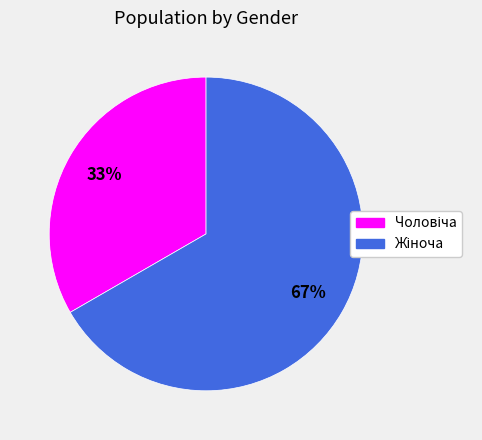

Is there a majority slice in this chart?

Yes